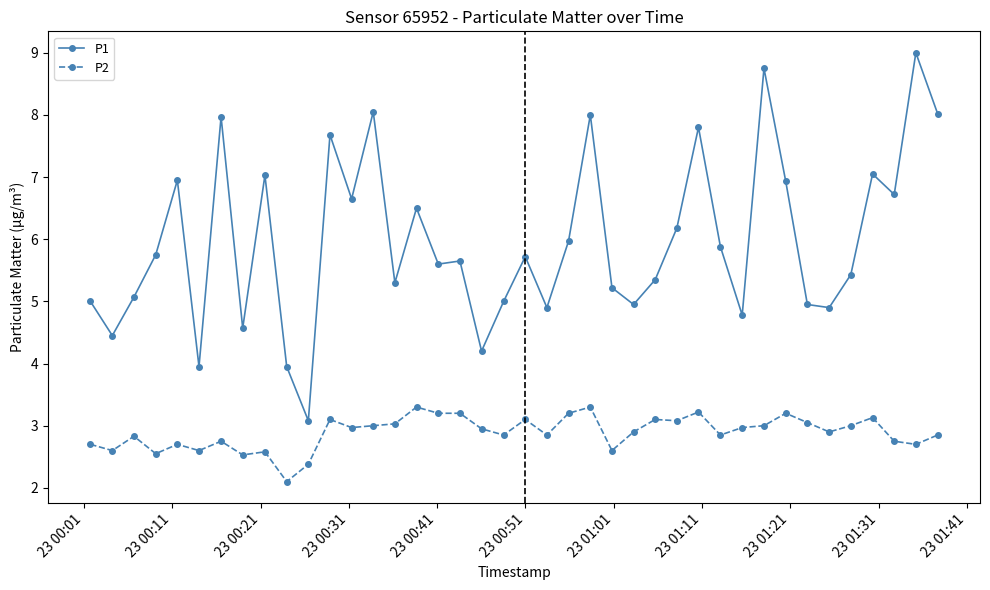

Does the chart have visible grid lines?

No